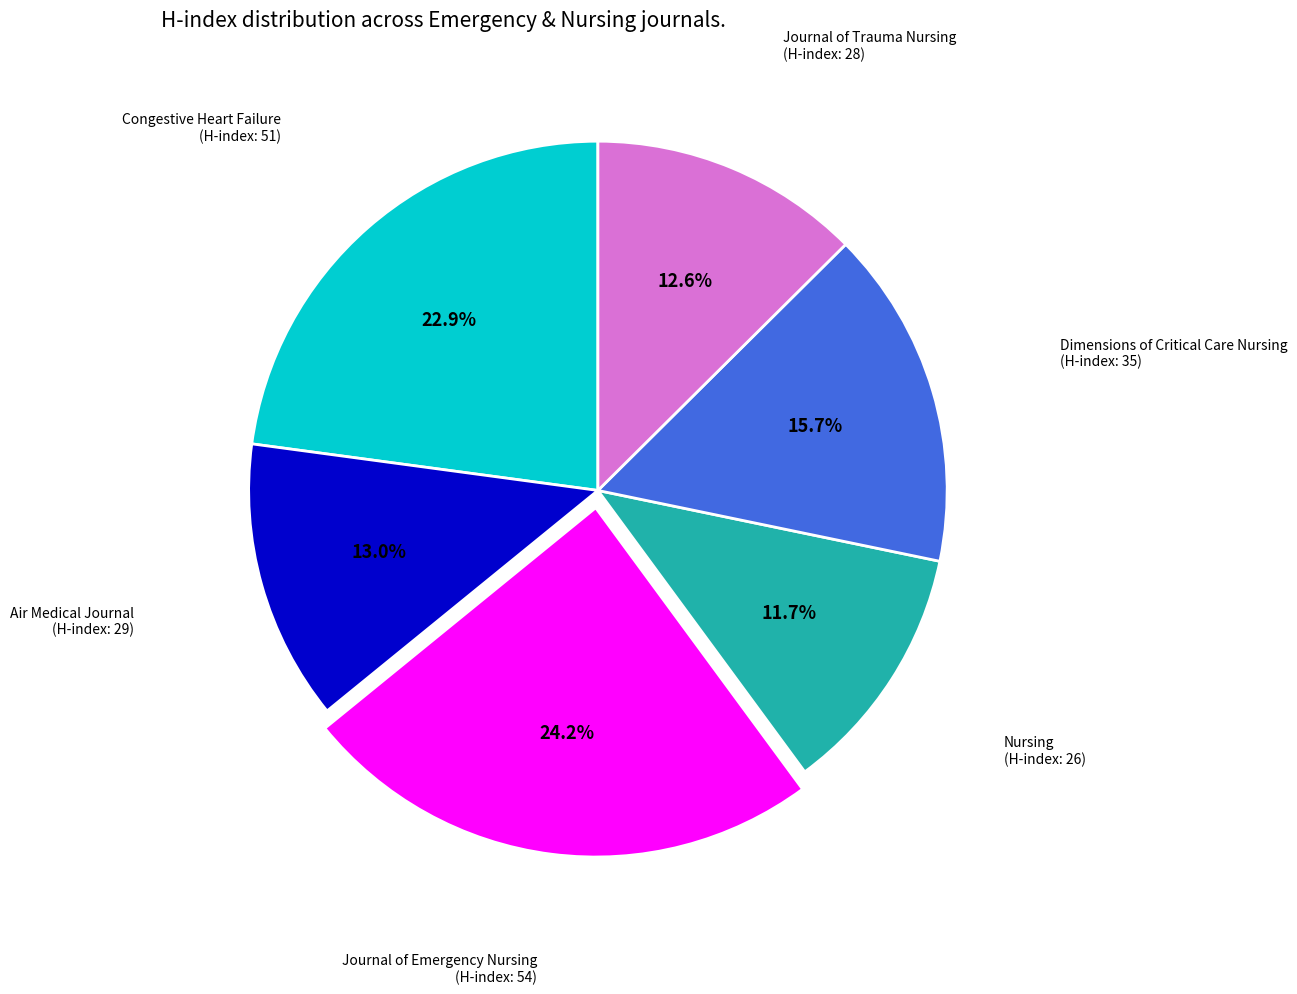

Which has a higher value, Congestive Heart Failure (H-index: 51) or Journal of Trauma Nursing (H-index: 28)?

Congestive Heart Failure (H-index: 51)